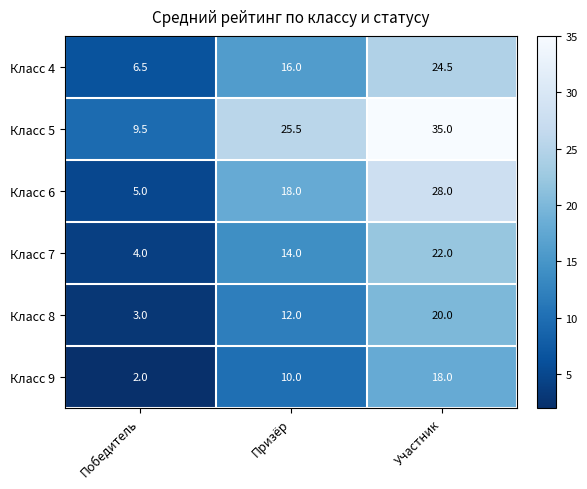

What is the difference between the highest and lowest values at Победитель?

7.5